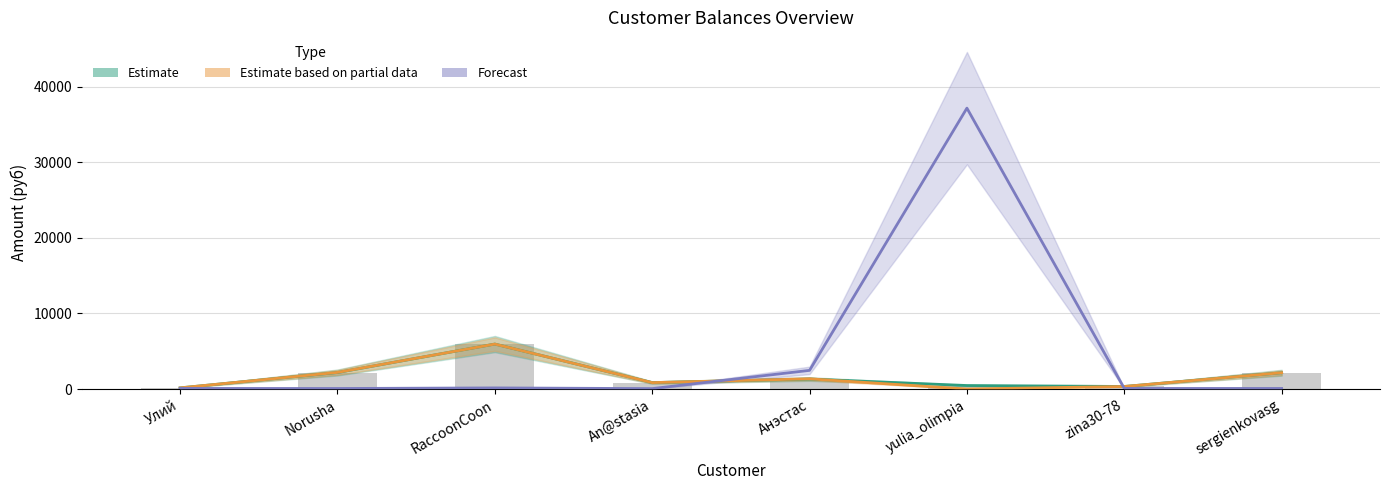

The value of Estimate at yulia_olimpia is 464.0. True or false?

True